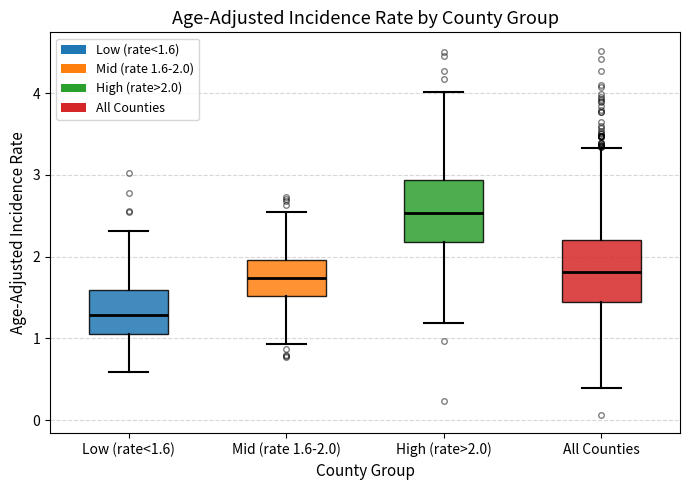

Which box's median line is the highest?

High (rate>2.0)